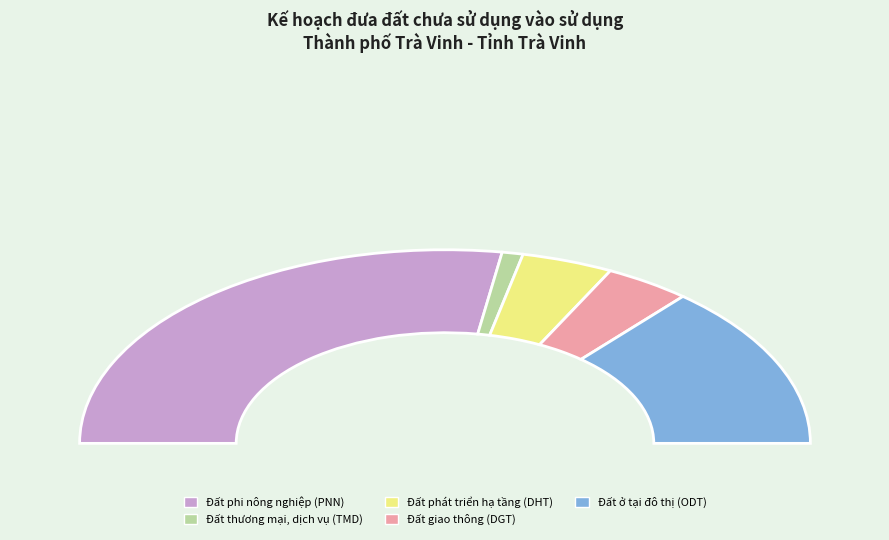

What is the smallest slice in the pie chart?

Đất thương mại, dịch vụ (TMD)